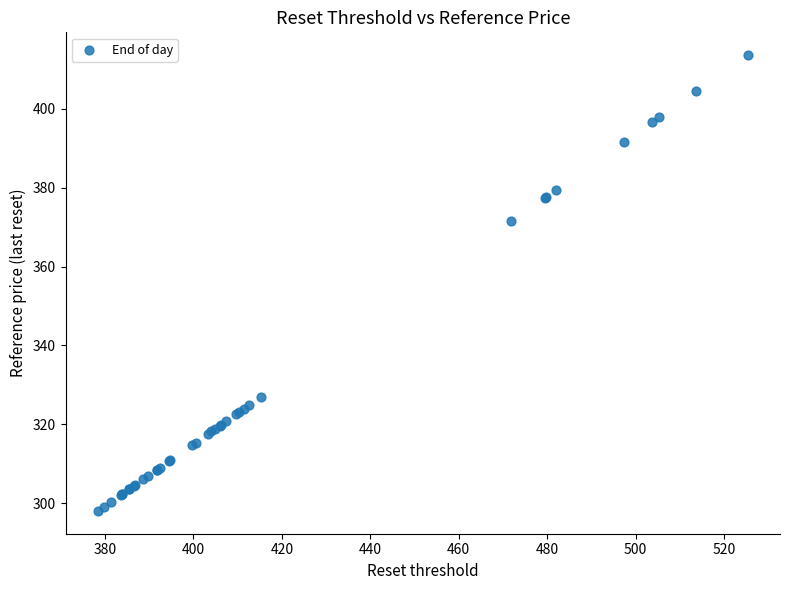

What Y value in the scatter plot is closest to 355?

371.4